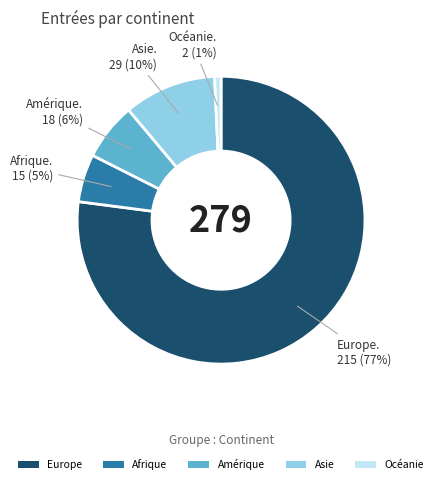

Count the number of slices in the pie.

5